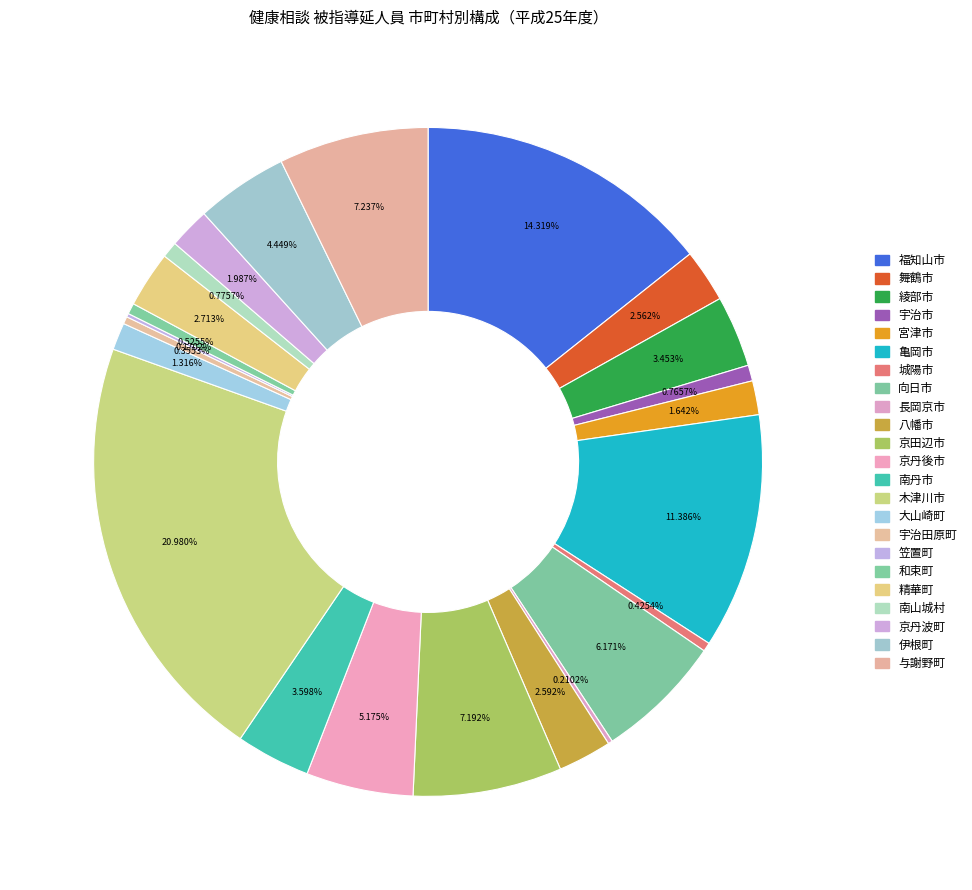

Does any single category account for the majority?

No